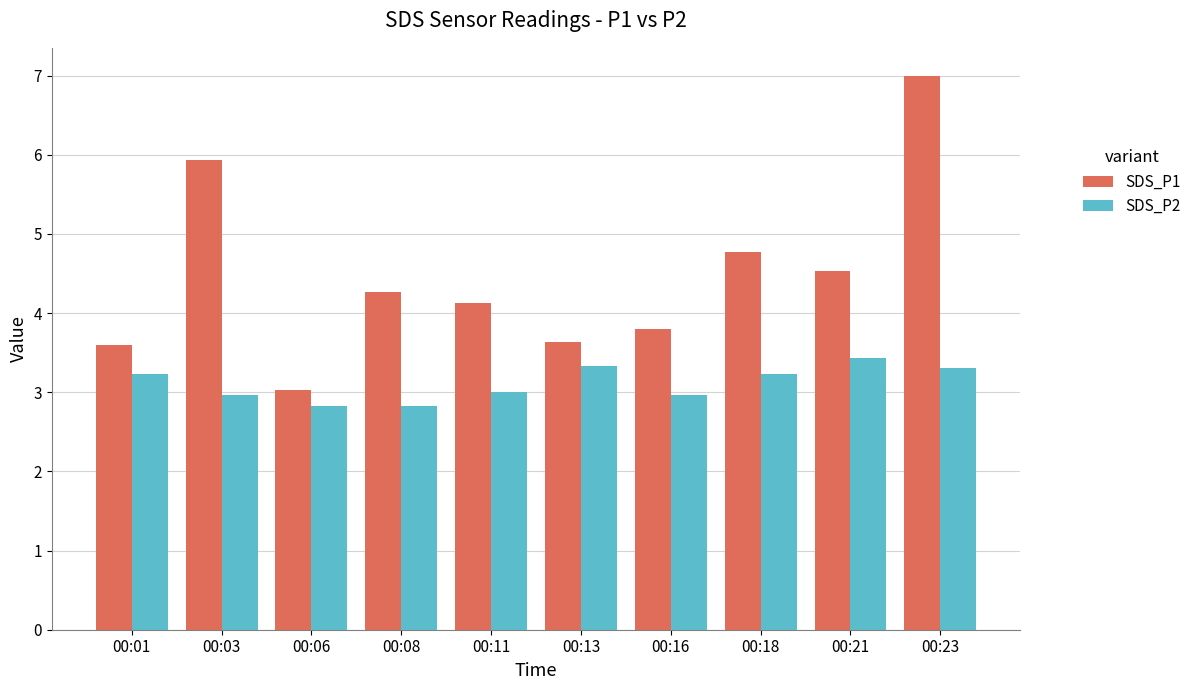

List the series in order of their overall mean, highest first.

SDS_P1, SDS_P2